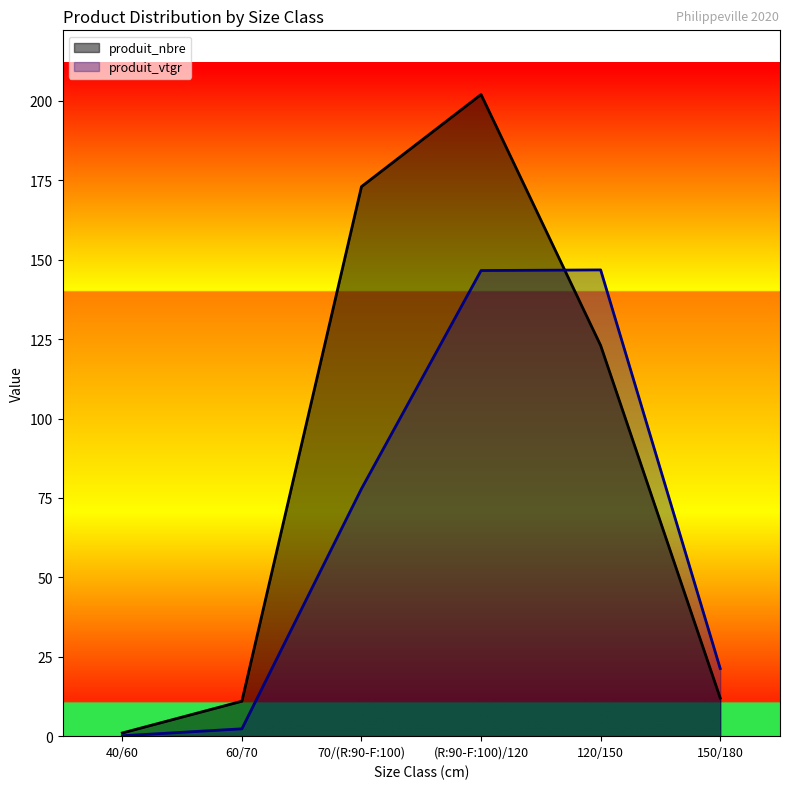

Which series has the largest range (max minus min)?

produit_nbre